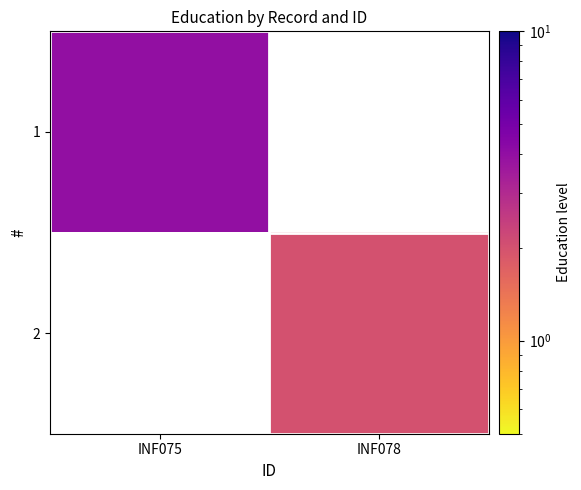

At how many categories does at least one series exceed 2?

1